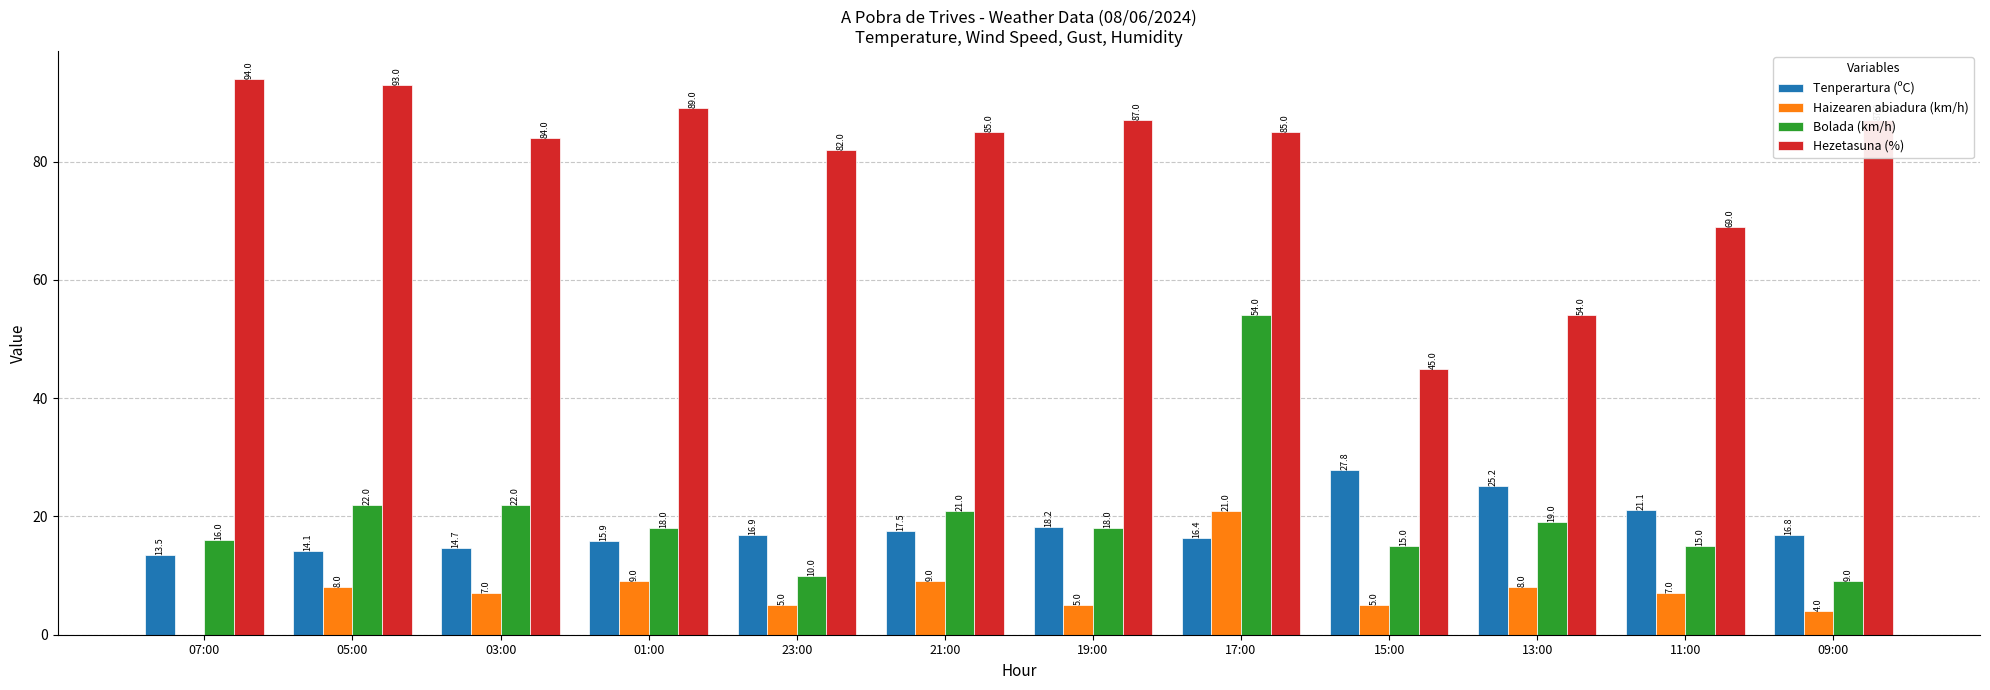

Between 15:00 and 13:00, which series saw the biggest shift?

Hezetasuna (%)